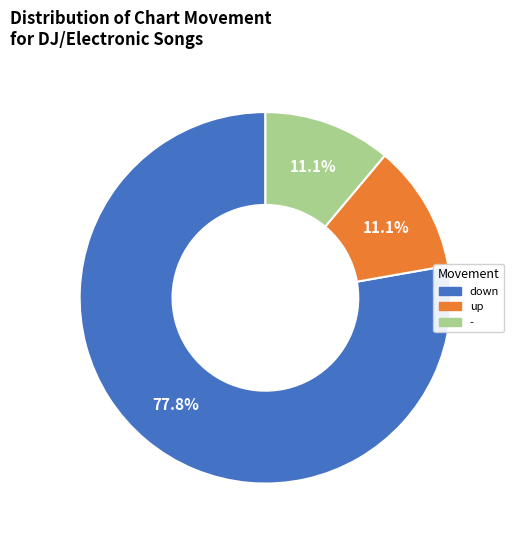

What percentage is the down slice, to the nearest percent?

78%